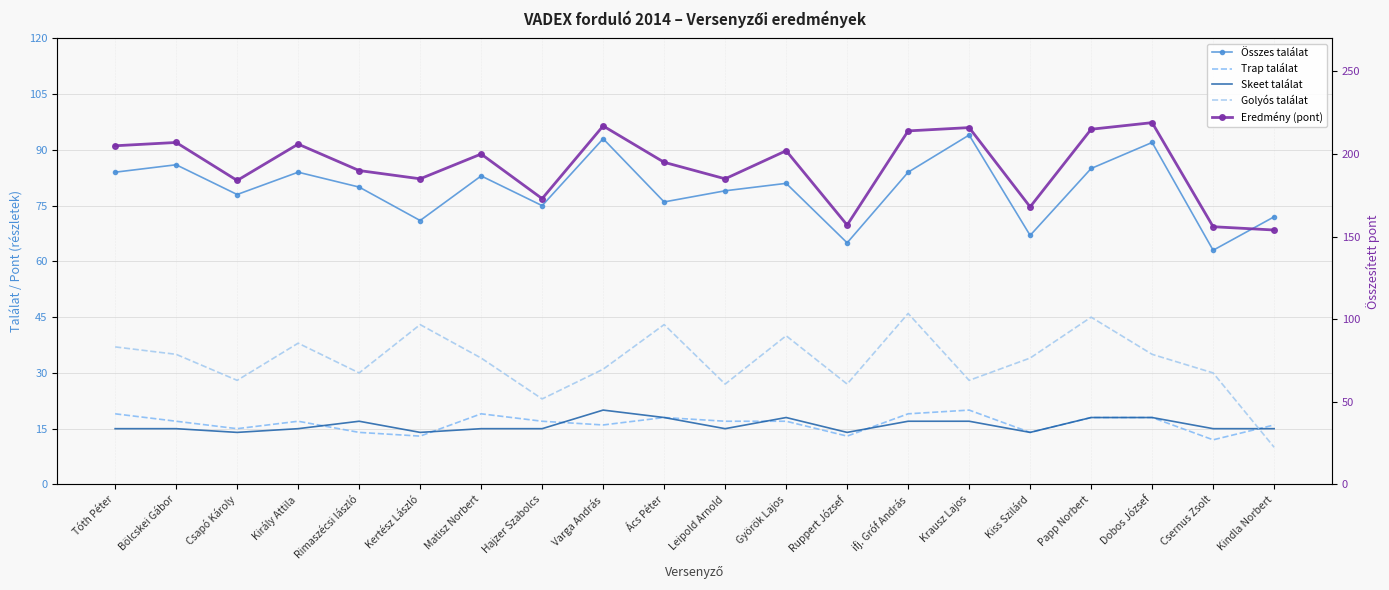

Which label corresponds to the largest value in the chart?

Dobos József